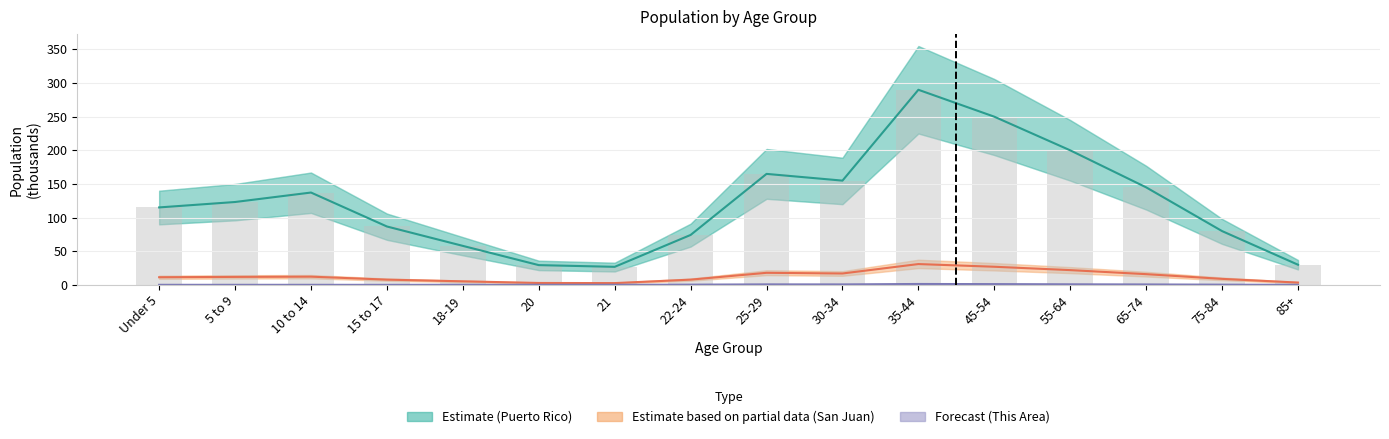

What is the sum of the Puerto Rico values at 85+ and 35-44?

320.0